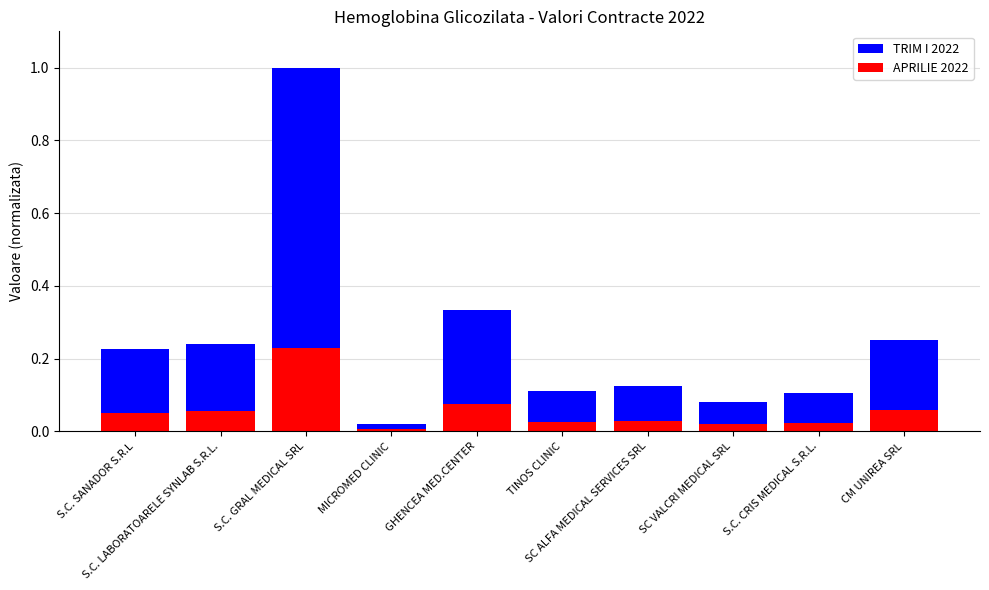

At S.C. LABORATOARELE SYNLAB S.R.L., list the series in order from largest to smallest.

TRIM I 2022, APRILIE 2022